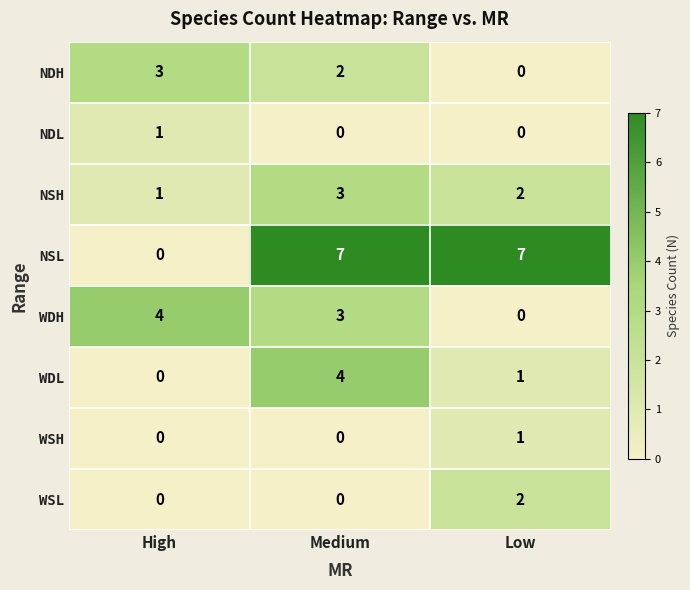

The NSH series shows 1 at Medium. True or false?

False